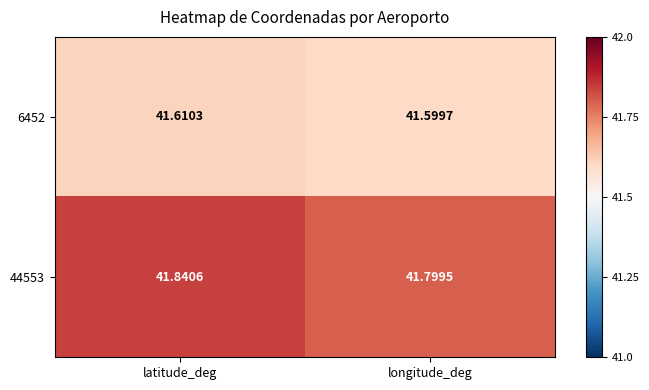

Which series has the largest total across all categories?

44553